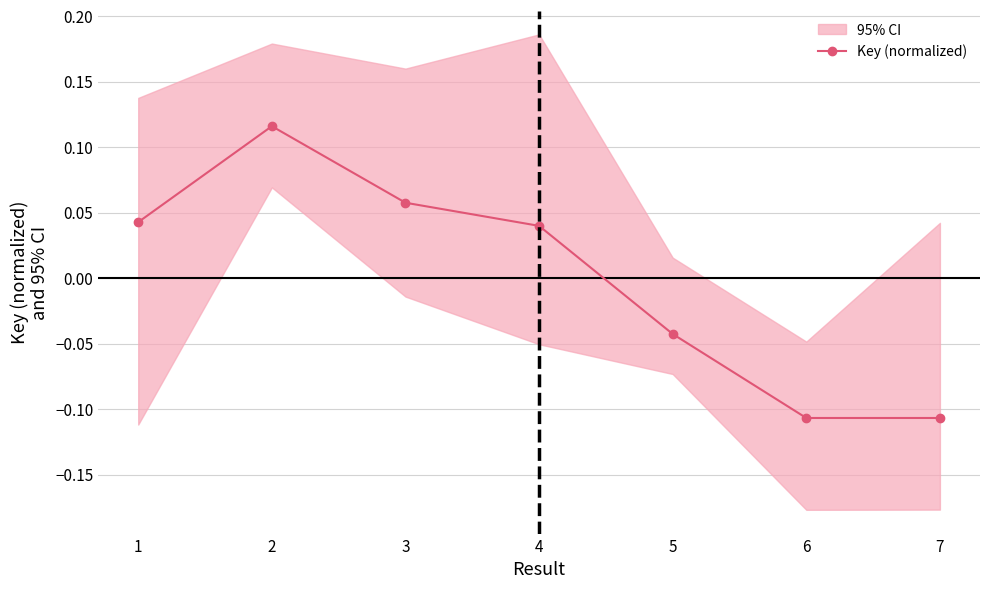

Rank the categories by value from lowest to highest.

6, 7, 5, 4, 1, 3, 2